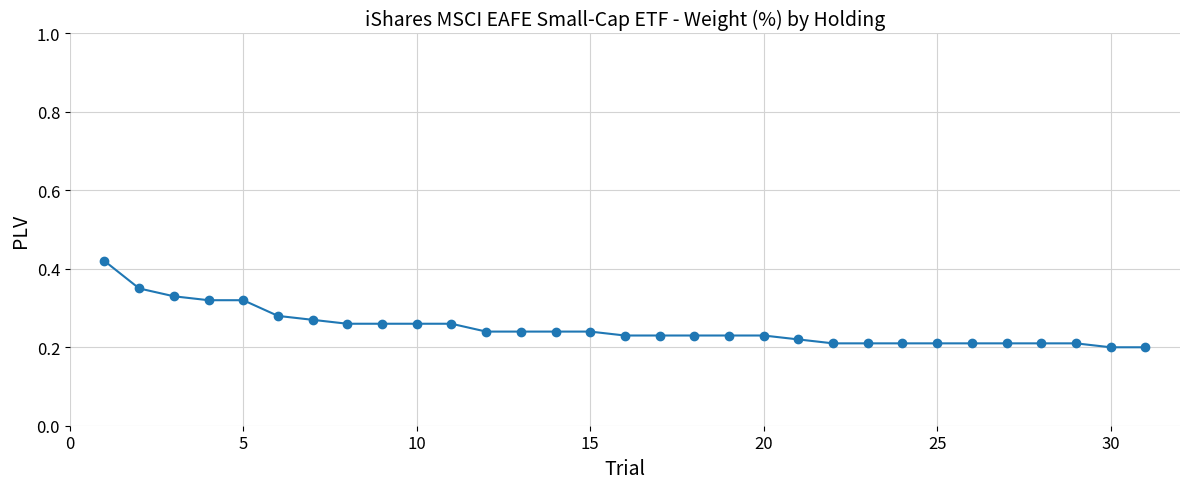

How many values are between 0 and 1?

31